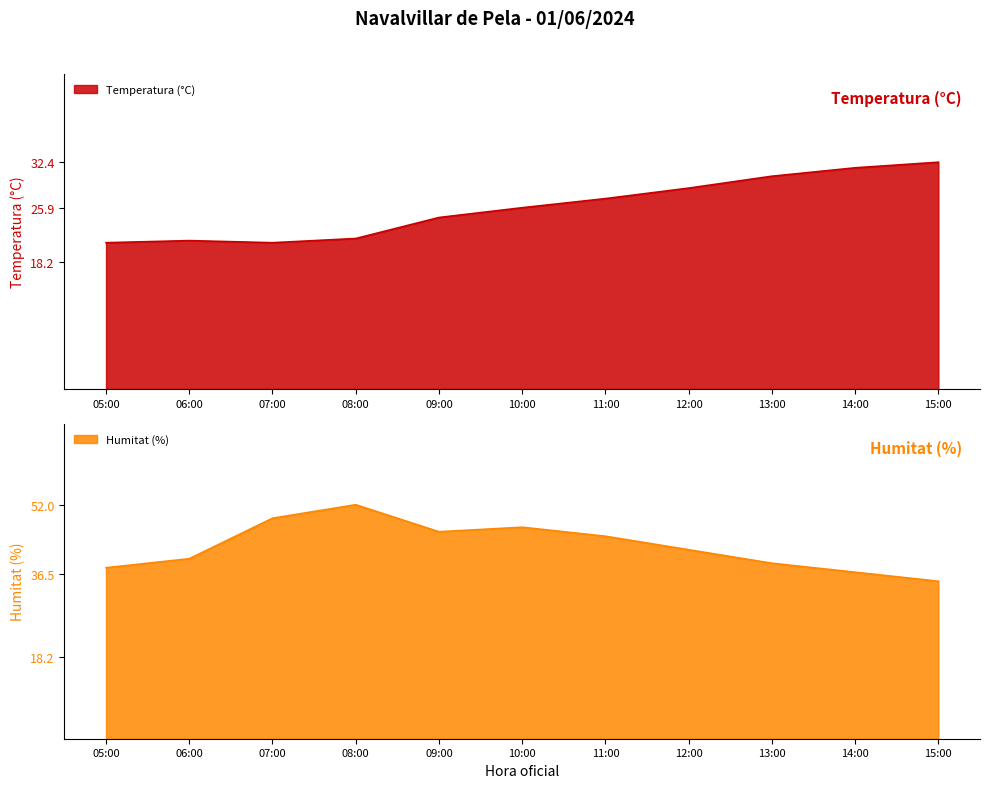

At how many categories does at least one series exceed 28?

11